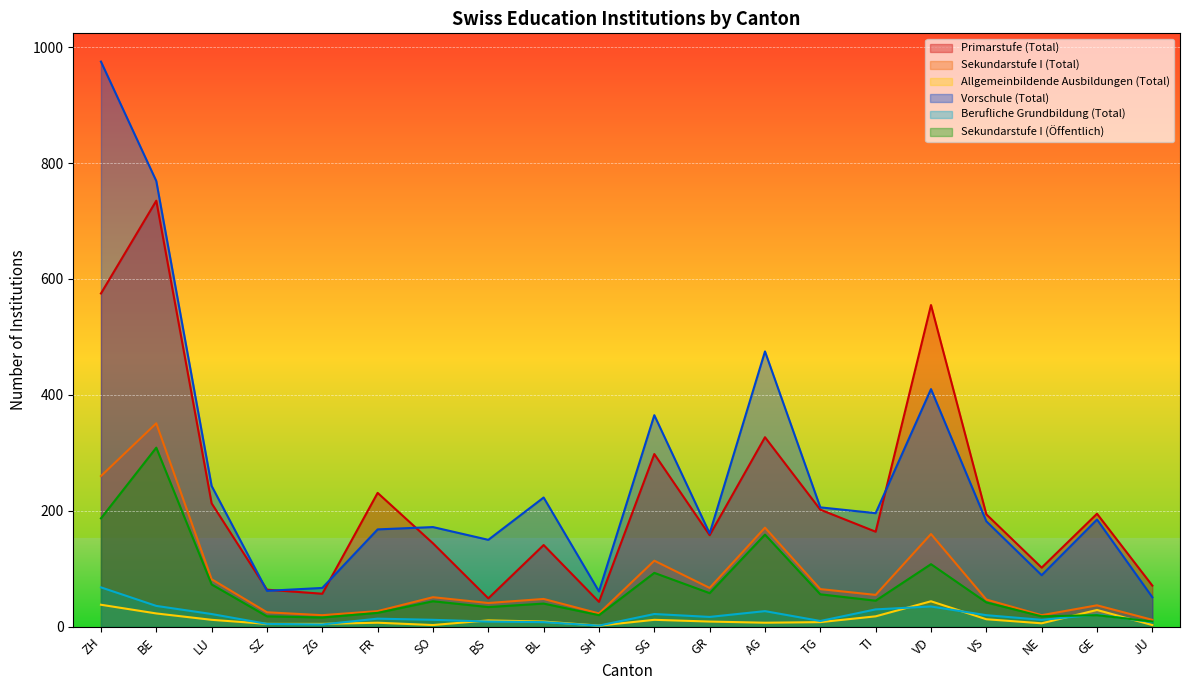

How many data points in Sekundarstufe I (Öffentlich) are above 44?

9